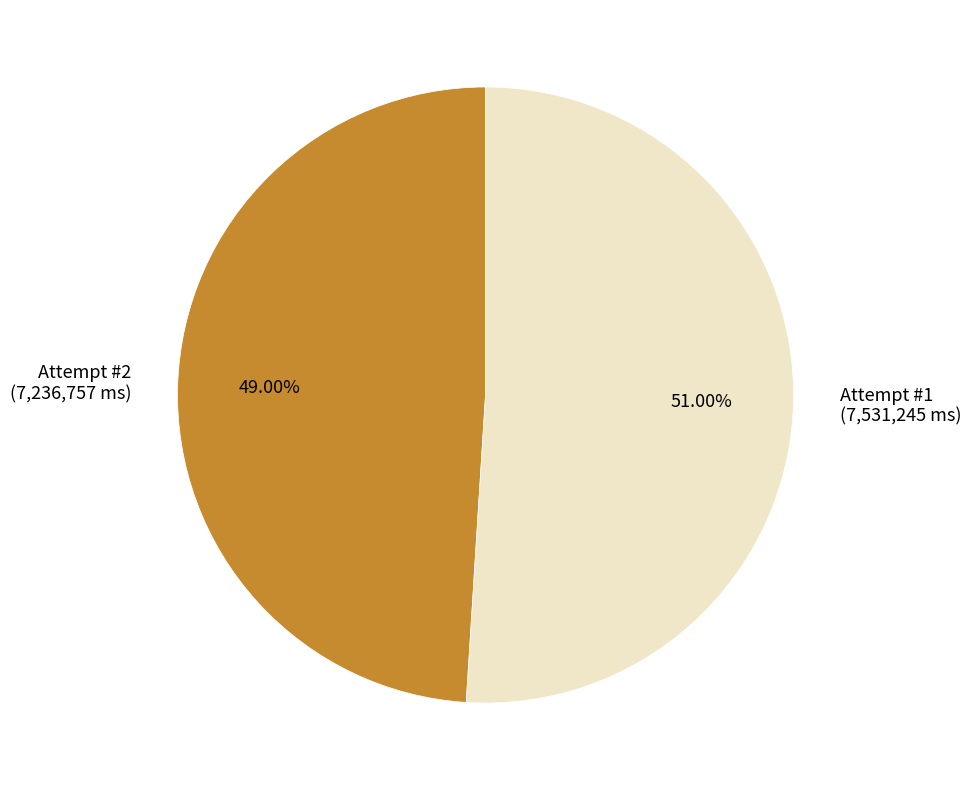

Count the number of slices in the pie.

2